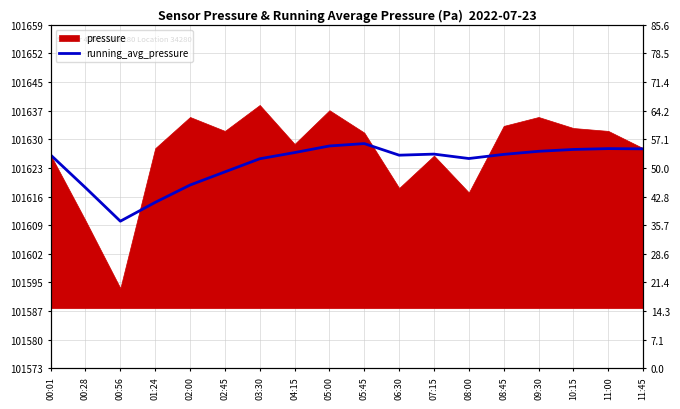

What is the sum of the values at 11:00 and 05:45?

203257.0